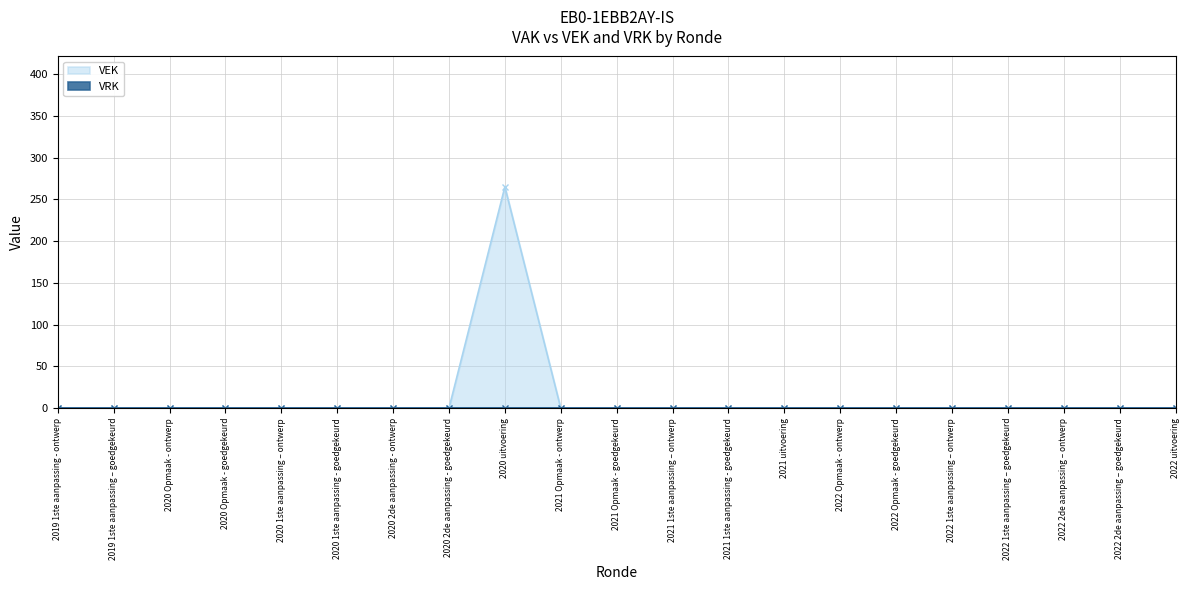

What is the average value?

13